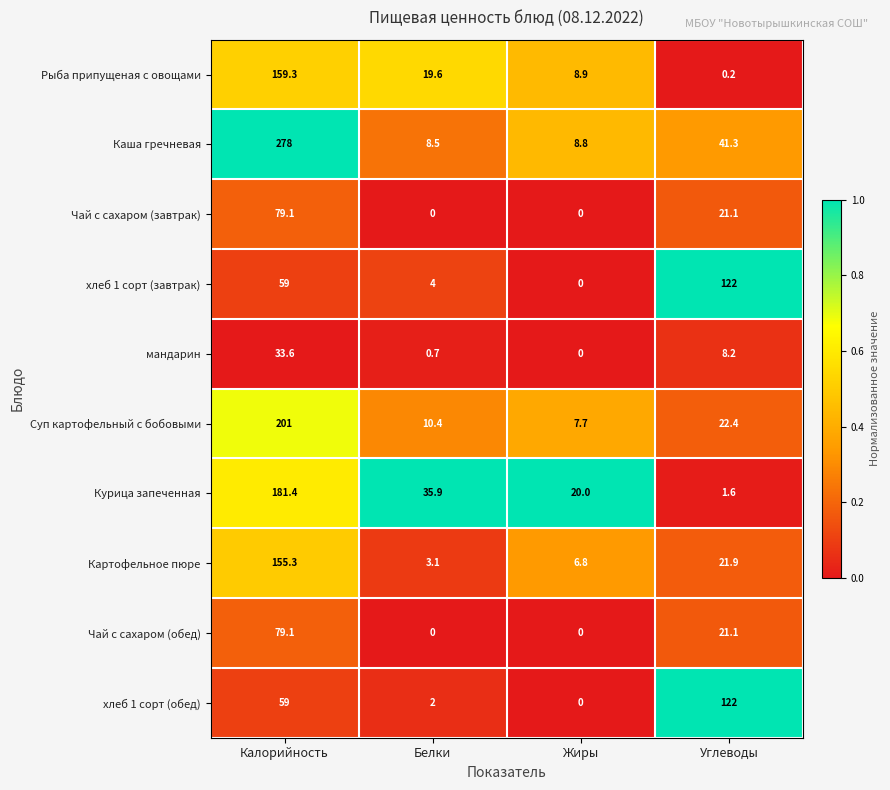

What is the difference between the maximum and second lowest values in the мандарин series?

32.9